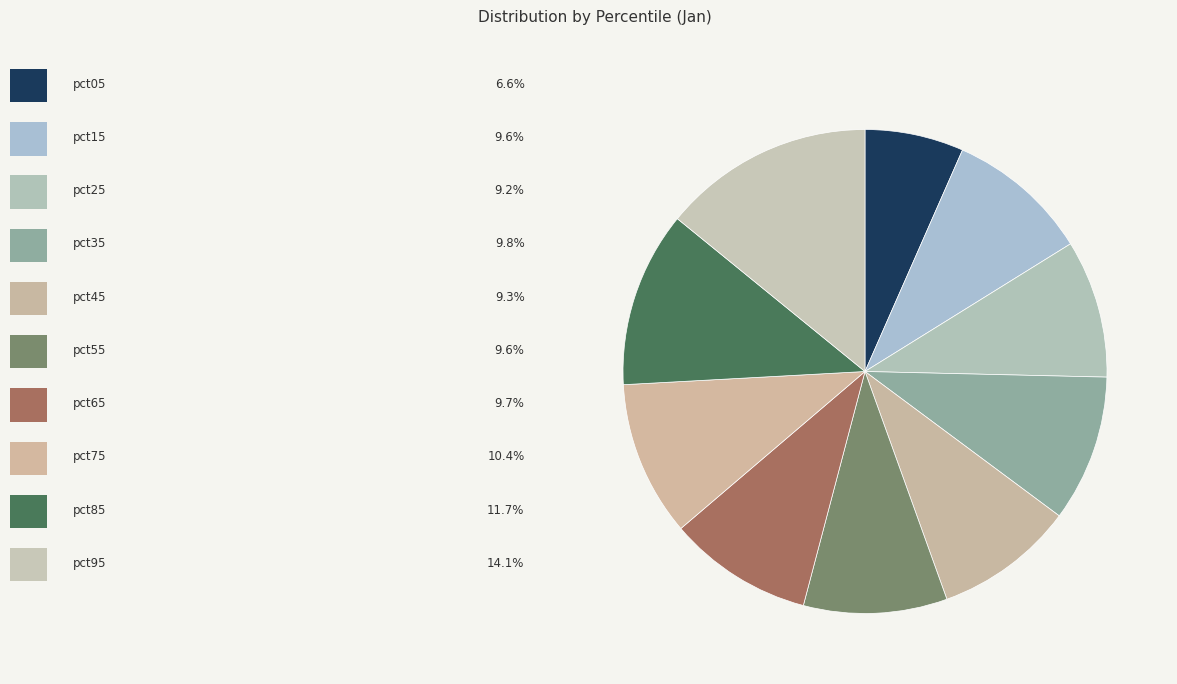

What is the smallest slice in the pie chart?

pct05